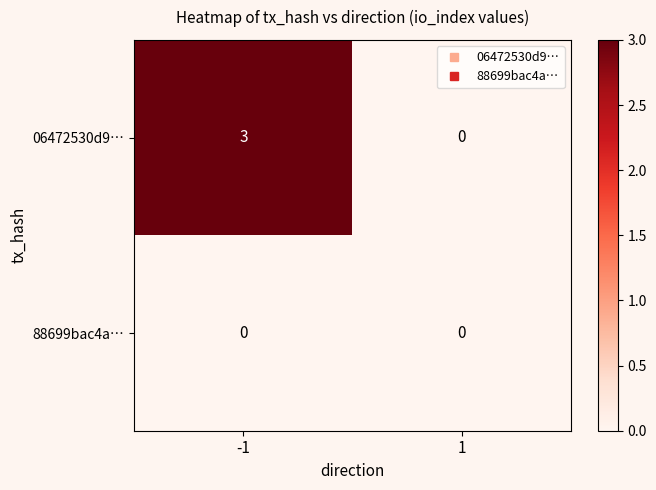

At which category does the chart reach its peak across all series?

-1